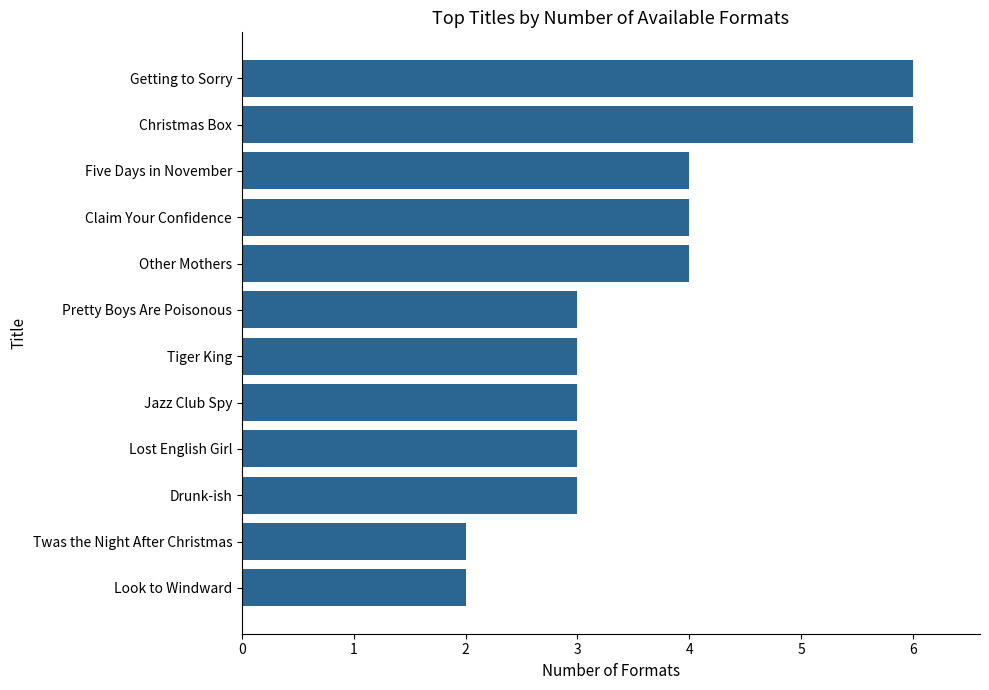

How many values are between 3 and 4?

8